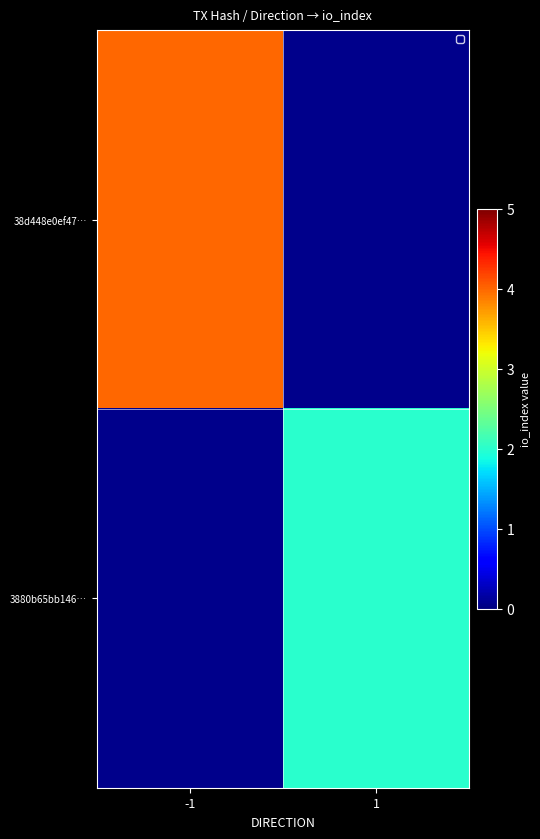

The value of 3880b65bb146… at 1 is 2.0. True or false?

True